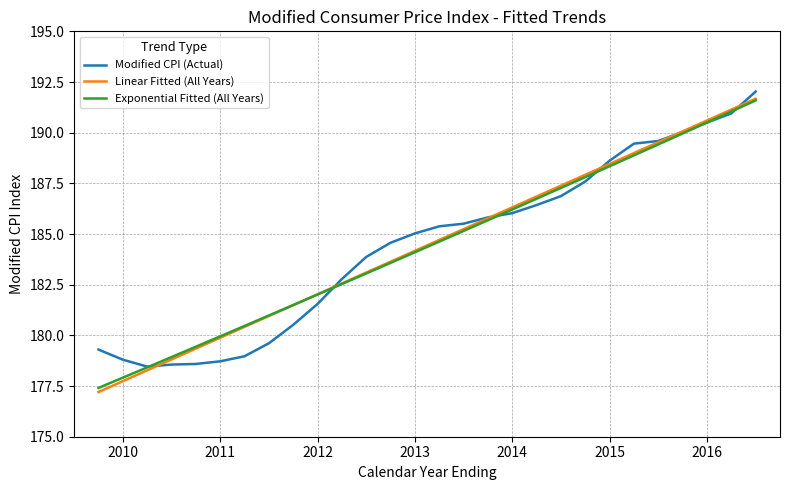

List the series in order of their overall mean, highest first.

Linear Fitted (All Years), Modified CPI (Actual), Exponential Fitted (All Years)